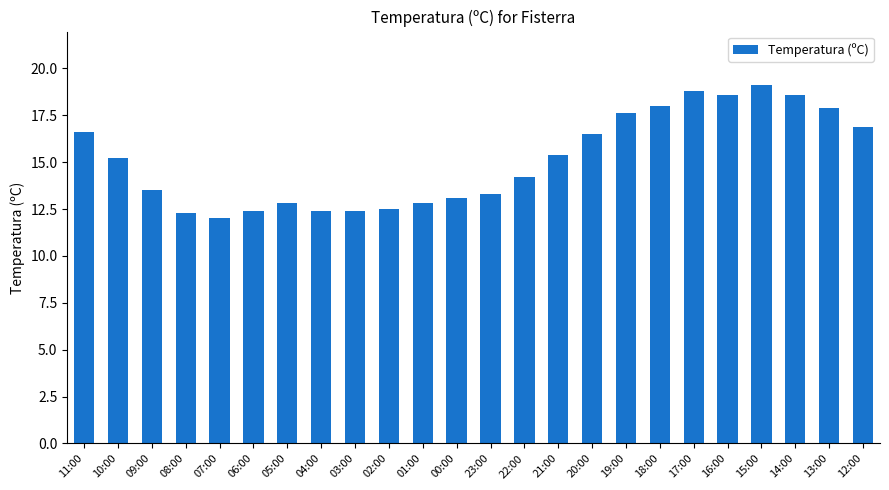

Reading right to left, transcribe all the data shown in this chart.

16.9	17.9	18.6	19.1	18.6	18.8	18.0	17.6	16.5	15.4	14.2	13.3	13.1	12.8	12.5	12.4	12.4	12.8	12.4	12.0	12.3	13.5	15.2	16.6